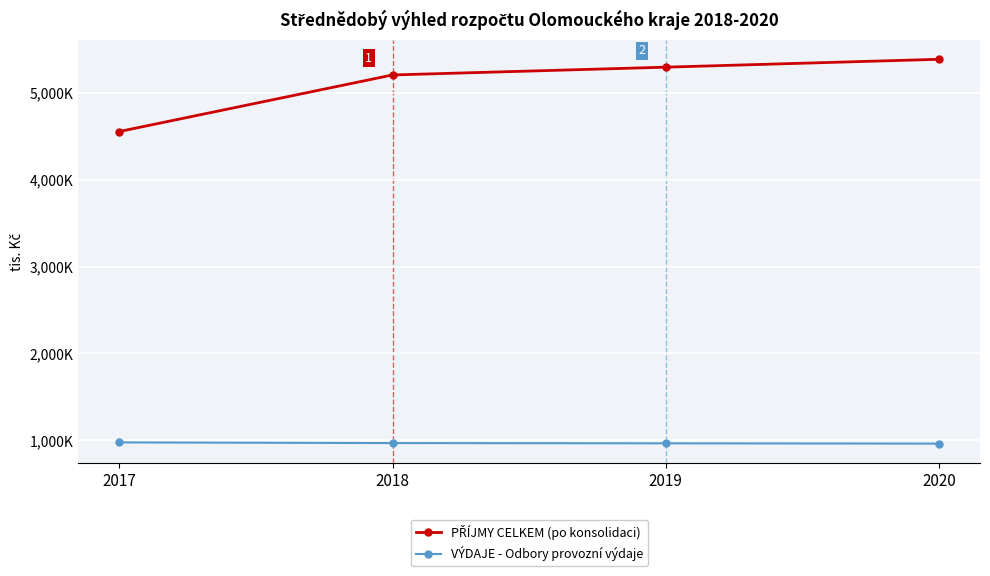

Rank the series by their average value, from lowest to highest.

VÝDAJE - Odbory provozní výdaje, PŘÍJMY CELKEM (po konsolidaci)